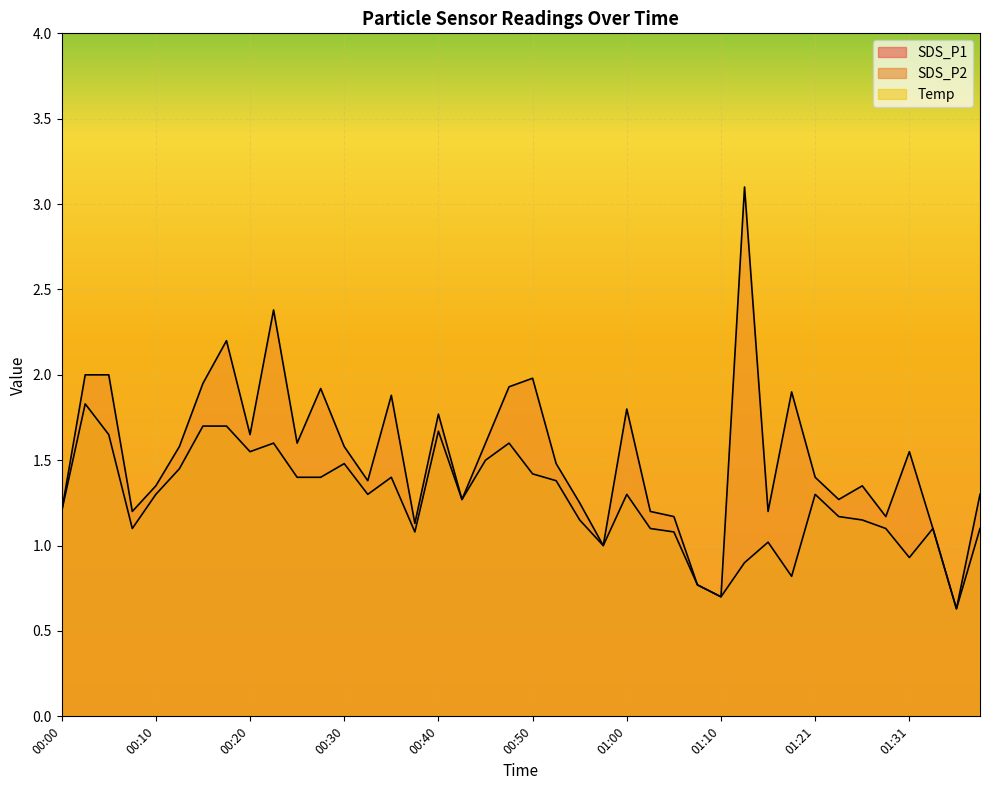

What is the difference between the second highest and minimum values in the Temp series?

0.8